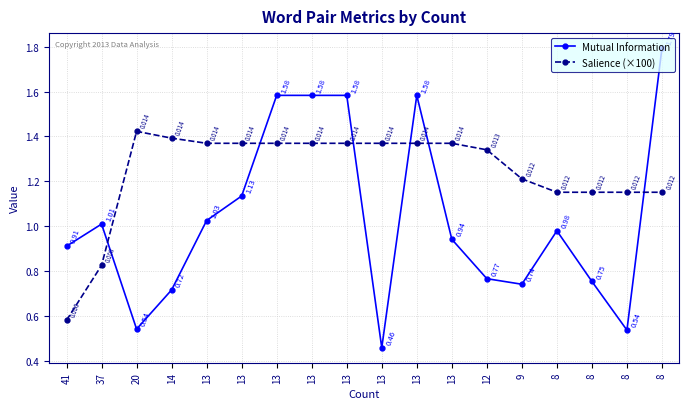

Which series has the largest range (max minus min)?

Mutual Information